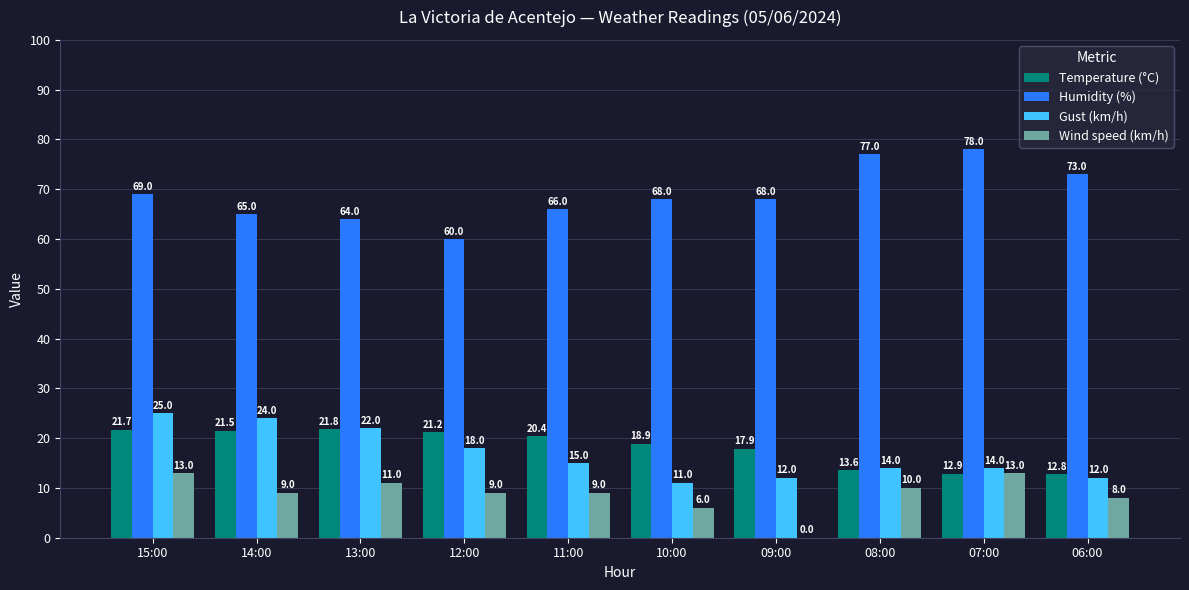

What is the greatest value displayed?

78.0